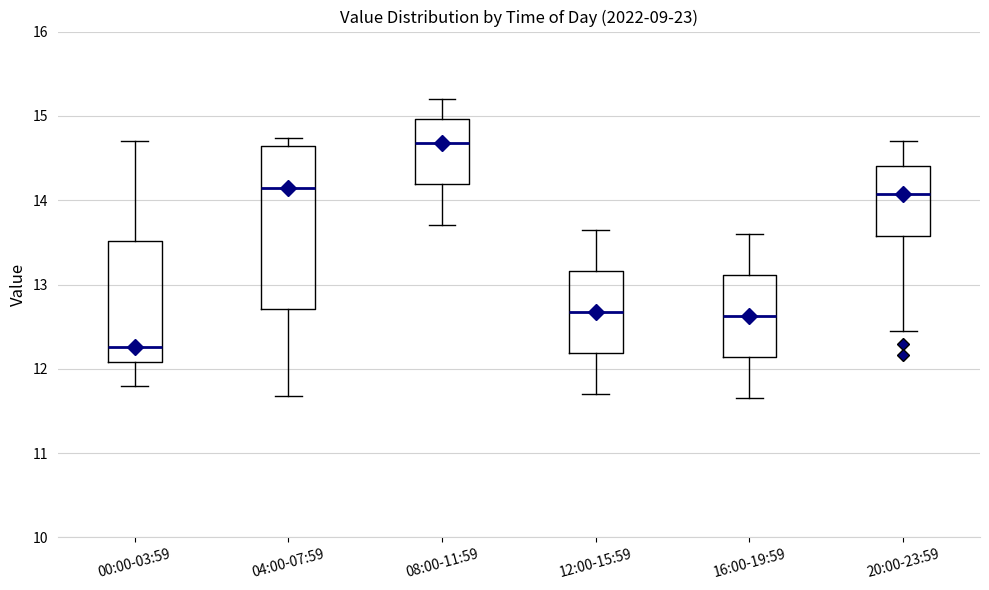

Reading left to right, read every box against the y-axis: the position of its median line, the range the box covers, and the ends of its whiskers. The values are not printed on the chart, so give them approximately, as read against the axis.

00:00-03:59: median 12.3, box 12.1 to 13.5, whiskers 11.8 to 14.7
04:00-07:59: median 14.2, box 12.7 to 14.6, whiskers 11.7 to 14.7
08:00-11:59: median 14.7, box 14.2 to 15.0, whiskers 13.7 to 15.2
12:00-15:59: median 12.7, box 12.2 to 13.2, whiskers 11.7 to 13.7
16:00-19:59: median 12.6, box 12.1 to 13.1, whiskers 11.7 to 13.6
20:00-23:59: median 14.1, box 13.6 to 14.4, whiskers 12.5 to 14.7